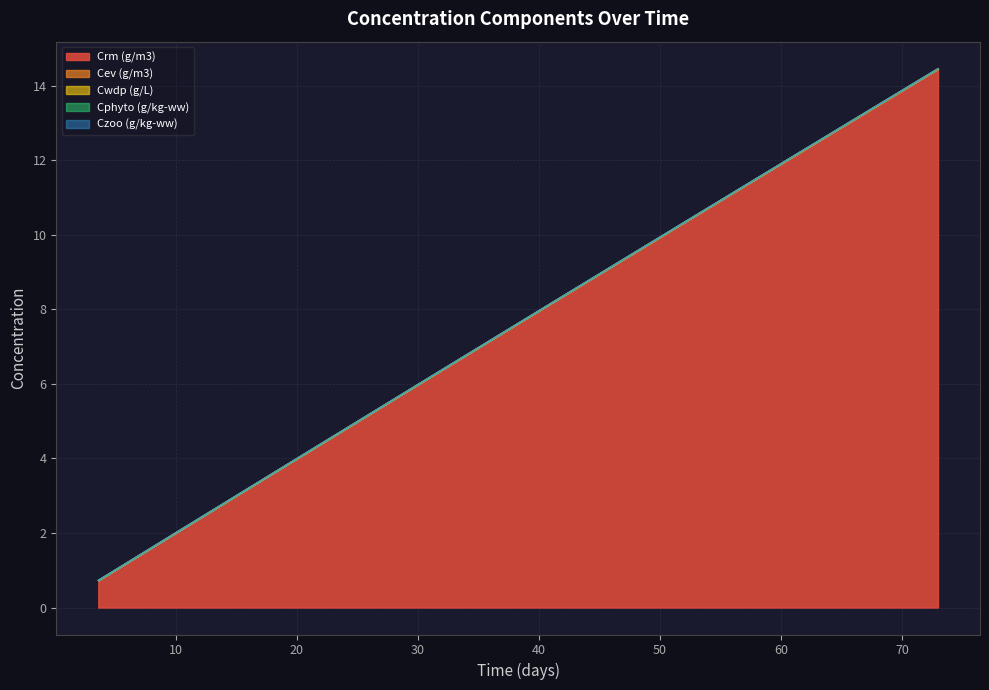

Where is Cwdp (g/L) nearest to the value 7?

36.44973